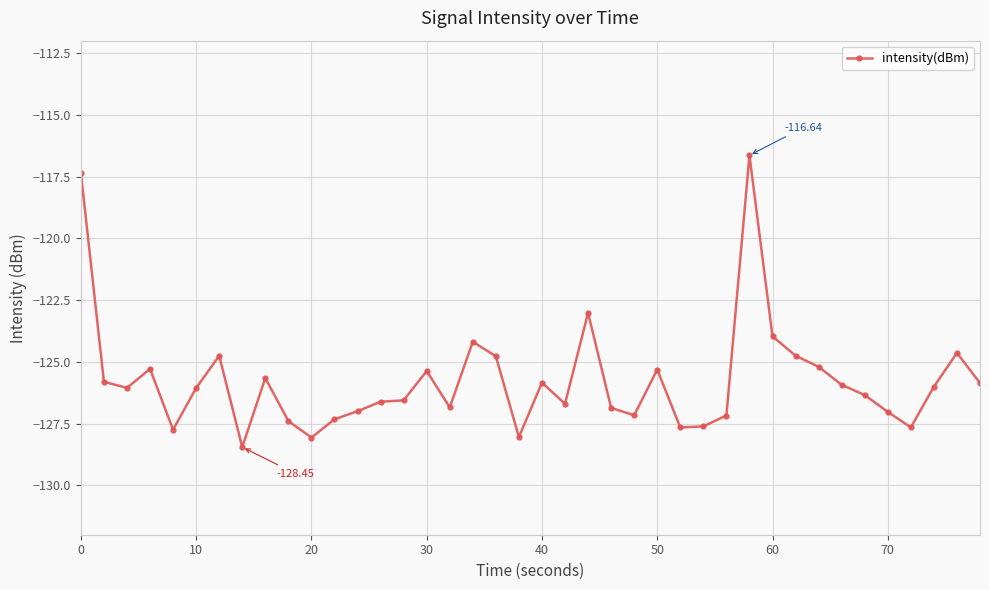

True or false: there are more than 2 points higher than both neighbors.

True